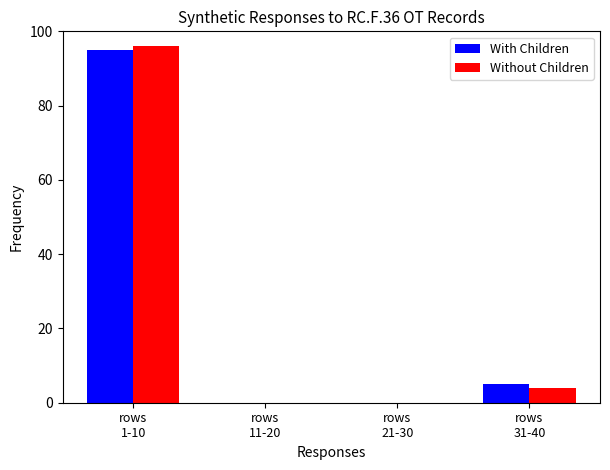

The Without Children series shows 41 at rows
21-30. True or false?

False